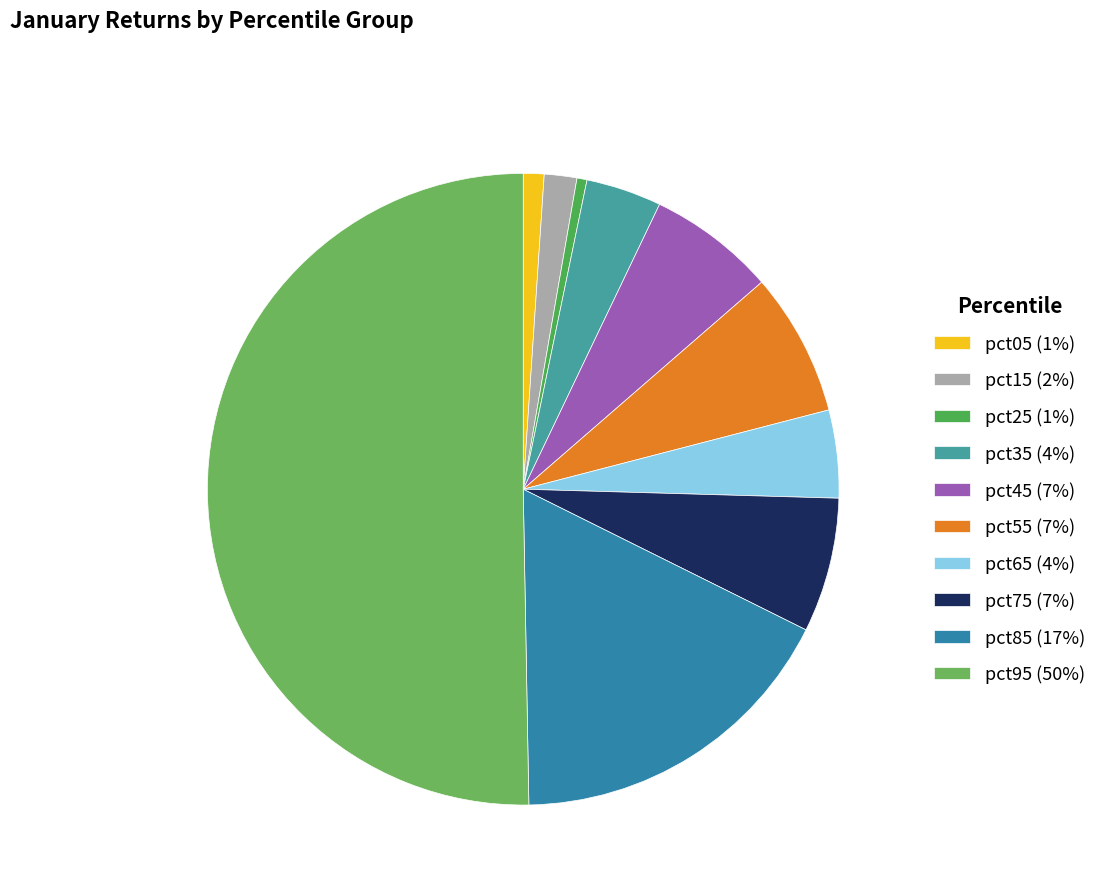

Rank the categories by value from highest to lowest.

pct95, pct85, pct55, pct75, pct45, pct65, pct35, pct15, pct05, pct25